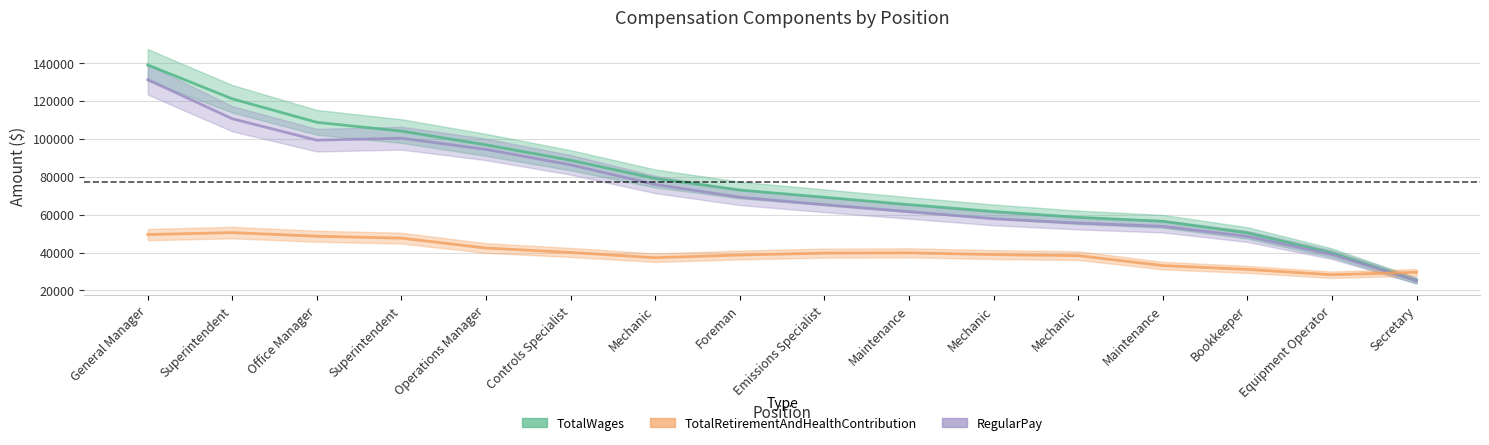

How many lines are shown in the chart?

3